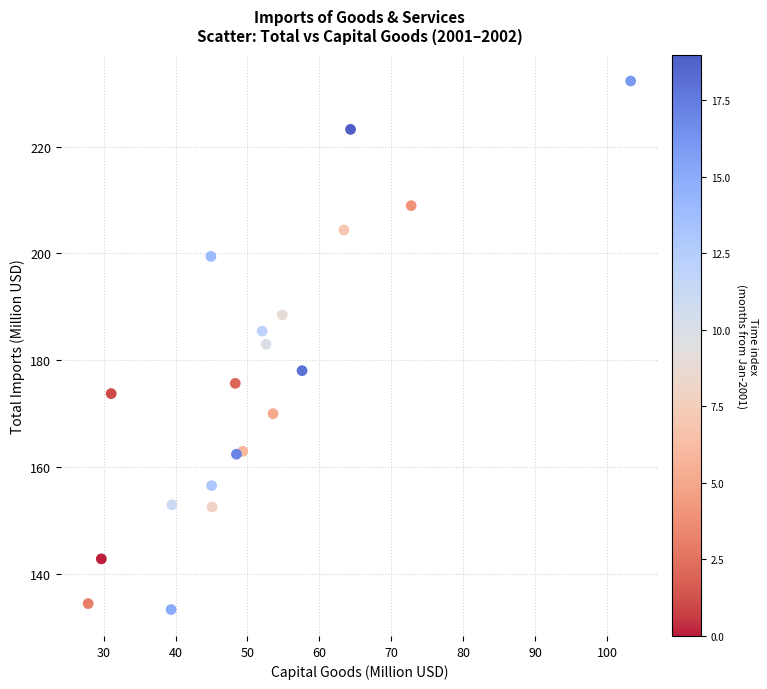

What is the range of X values (max minus min)?

75.4